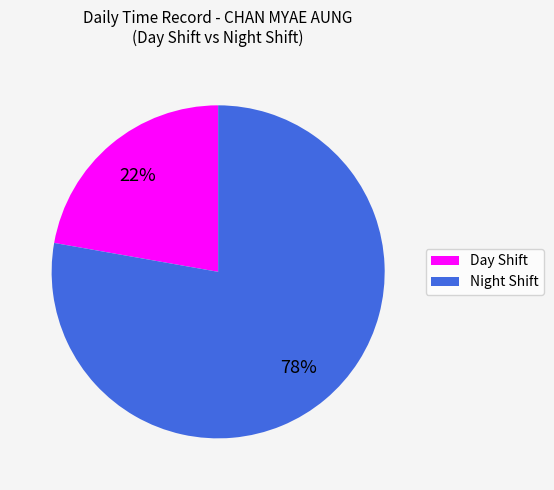

To the nearest percent, what is the difference between the largest and smallest slice percentages?

56%